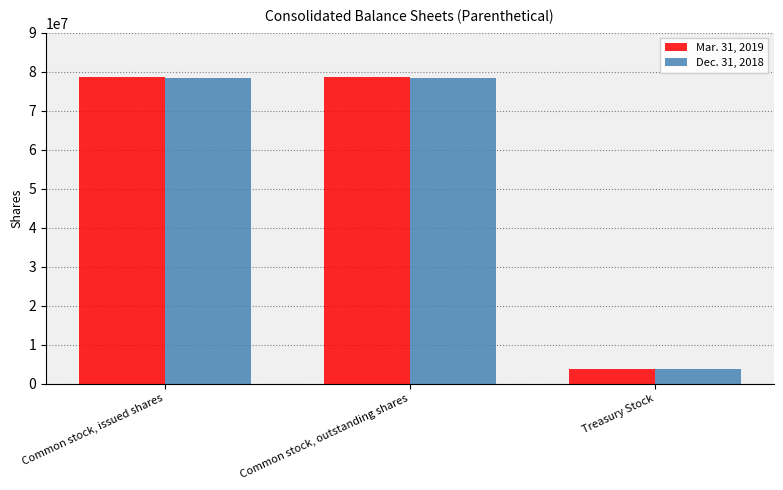

Reading right to left, extract all data points from this chart.

Mar. 31, 2019: Treasury Stock=3664641	Common stock, outstanding shares=78503588	Common stock, issued shares=78503588
Dec. 31, 2018: Treasury Stock=3664641	Common stock, outstanding shares=78273588	Common stock, issued shares=78273588